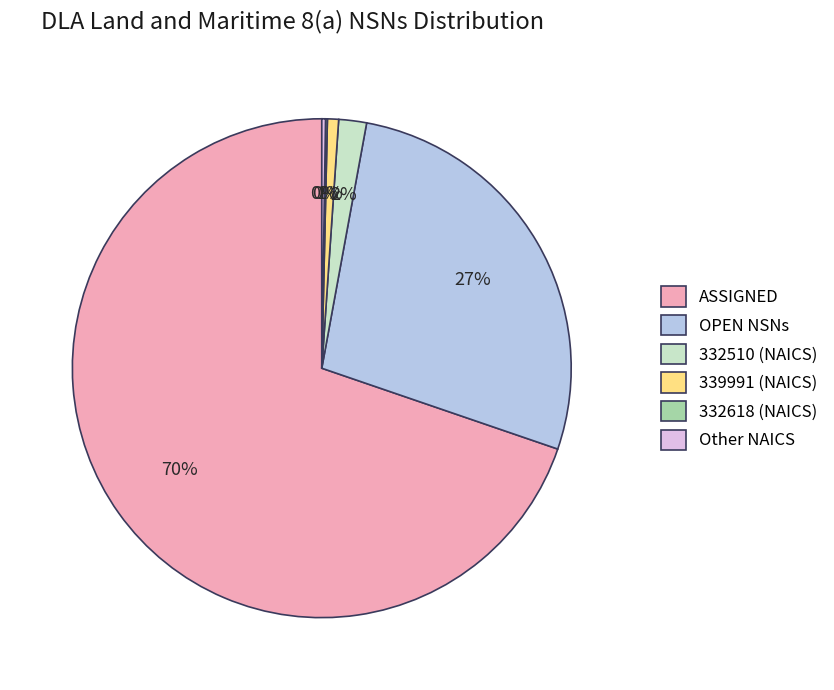

Which category accounts for the majority?

ASSIGNED